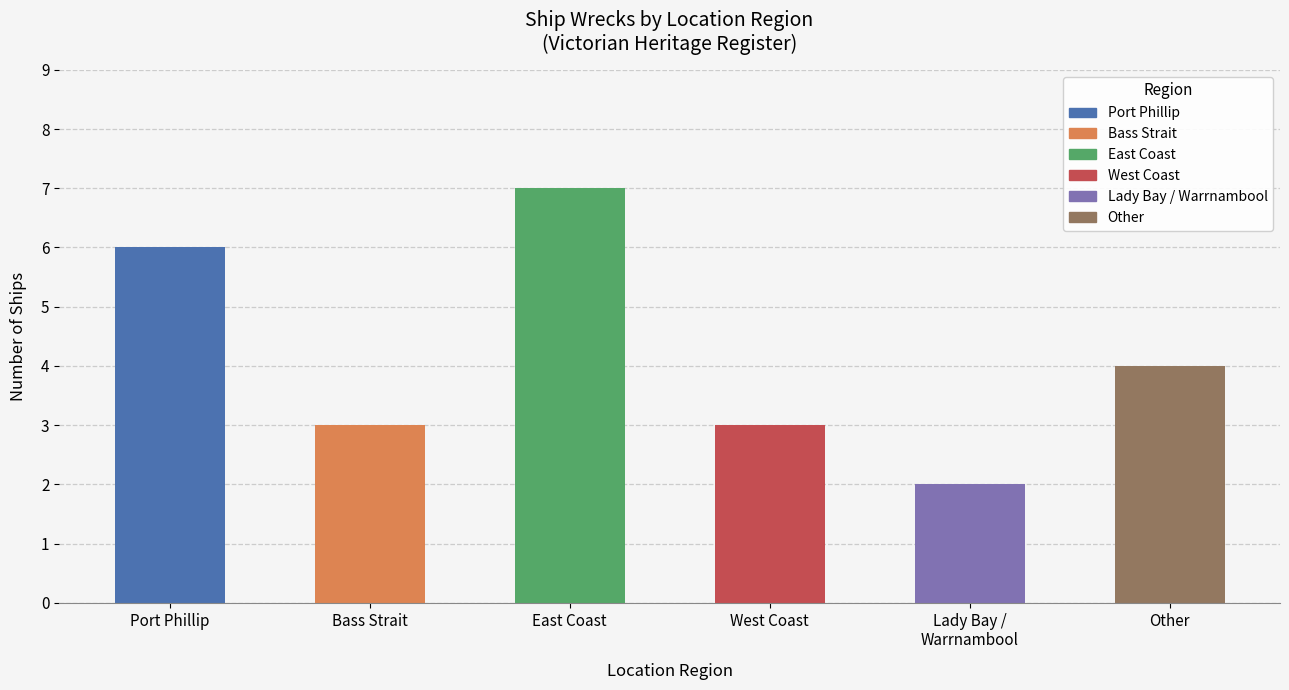

What is the average value?

4